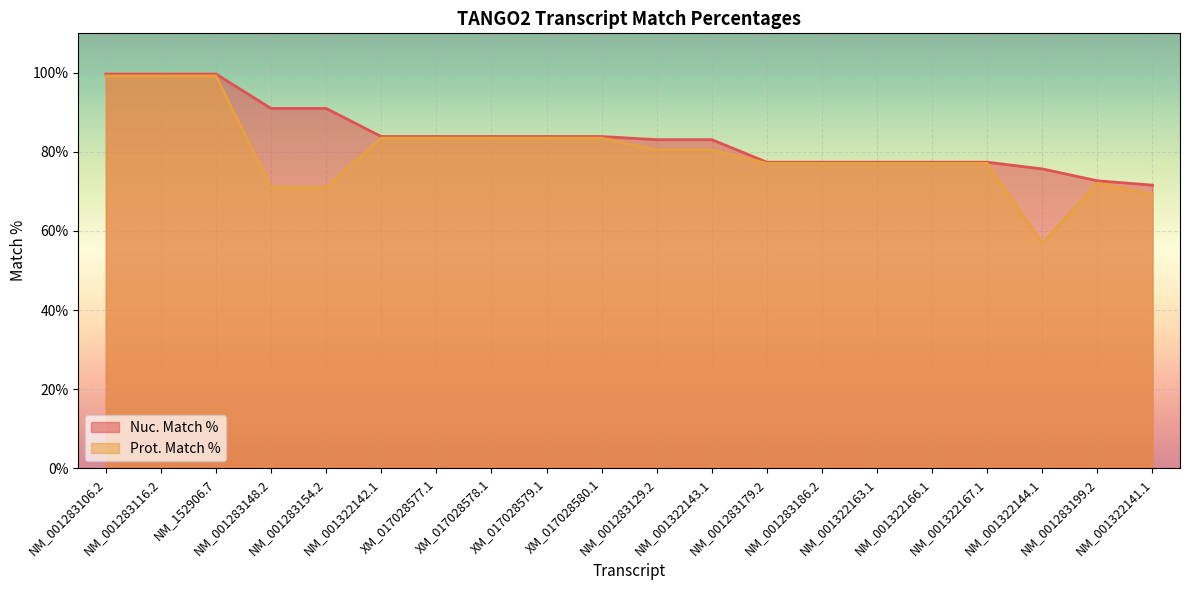

True or false: Nuc. Match % line and Prot. Match % line intersect in this chart.

False